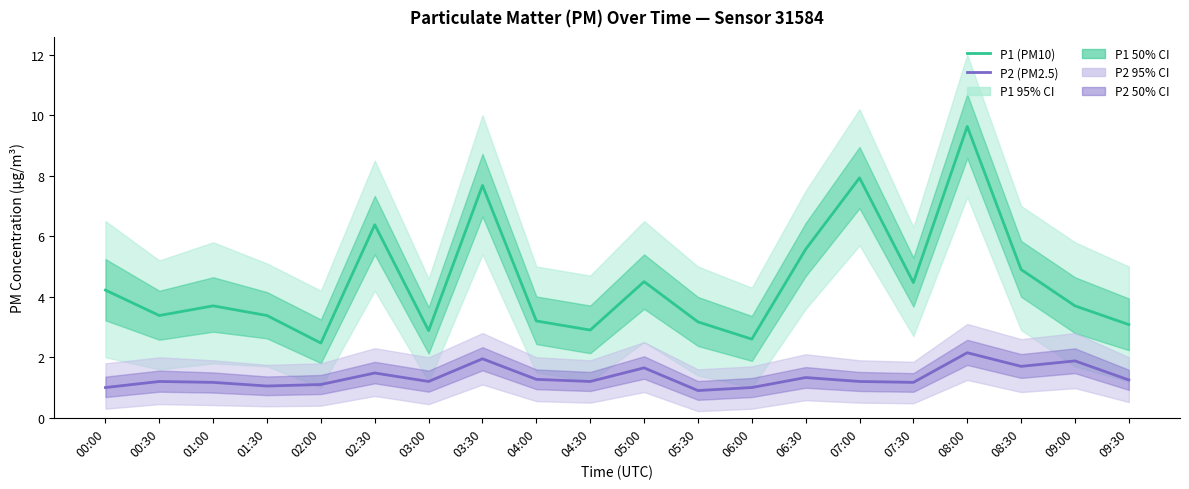

What is the difference between the maximum and minimum values in the P1 (PM10) series?

7.2